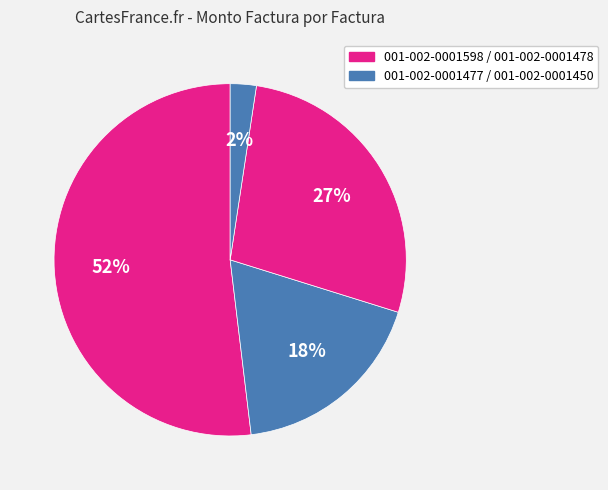

How many segments does this pie chart have?

4